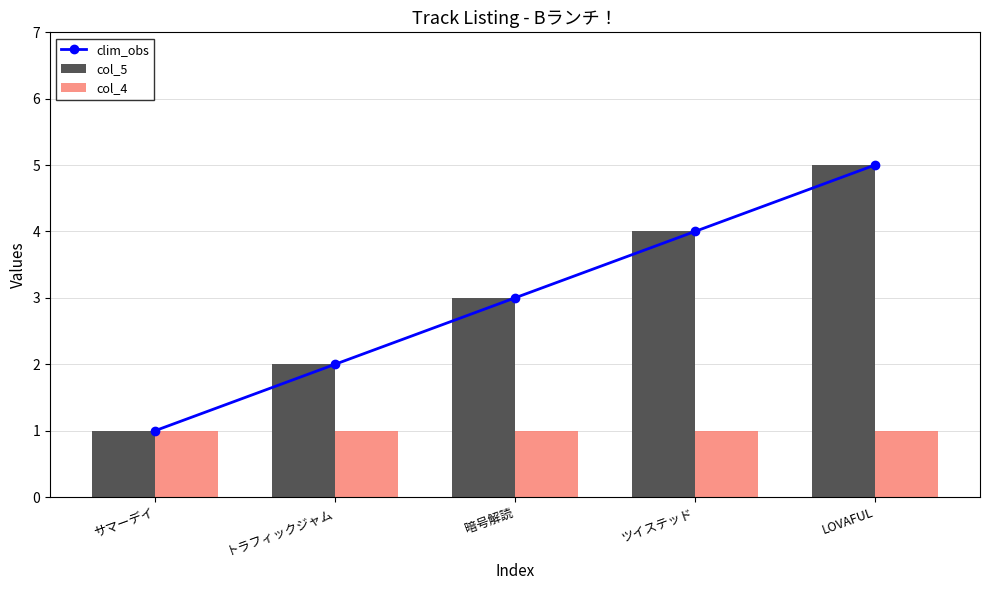

Is it true that col_4 equals 1 at LOVAFUL?

True